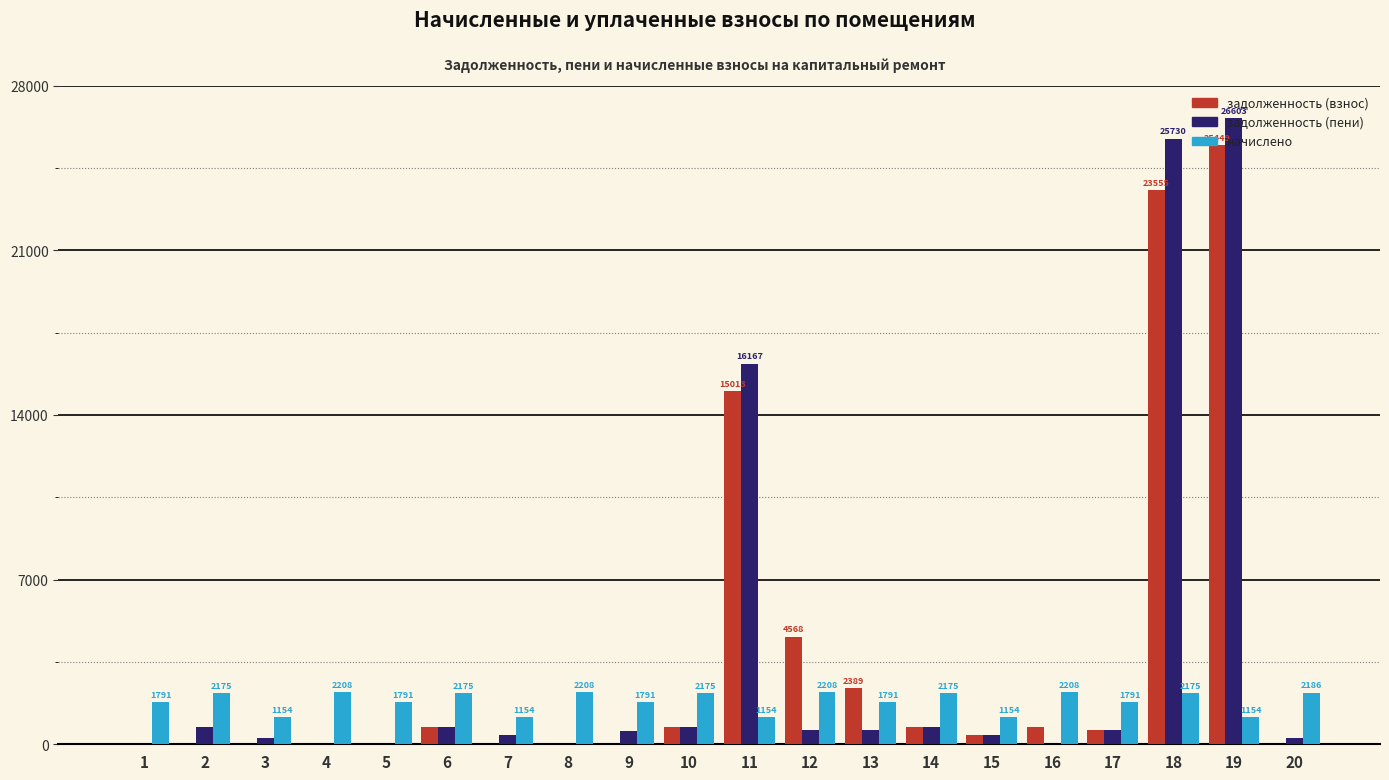

What is the greatest value displayed?

26603.9